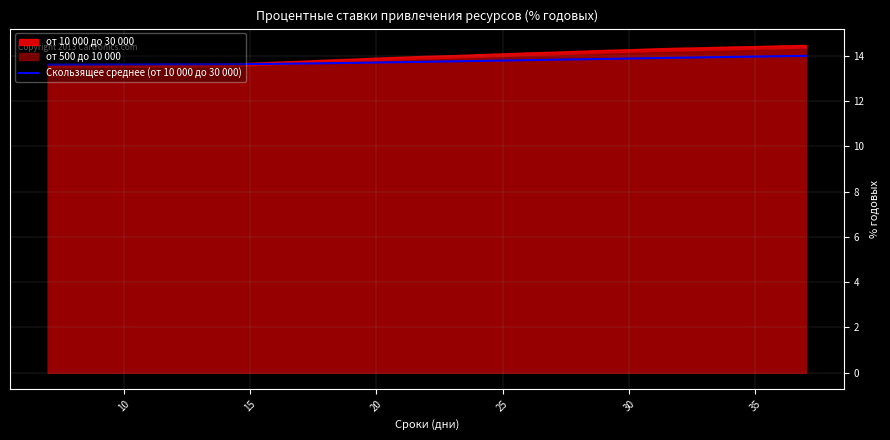

What is the maximum value for Скользящее среднее (от 10 000 до 30 000)?

14.0